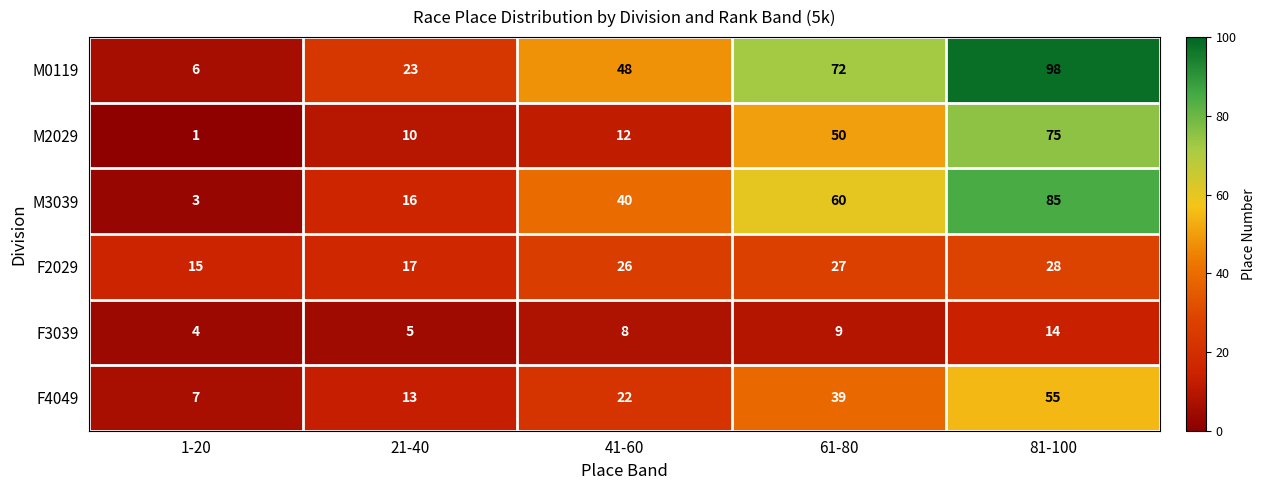

Read the F2029 value at 21-40.

17